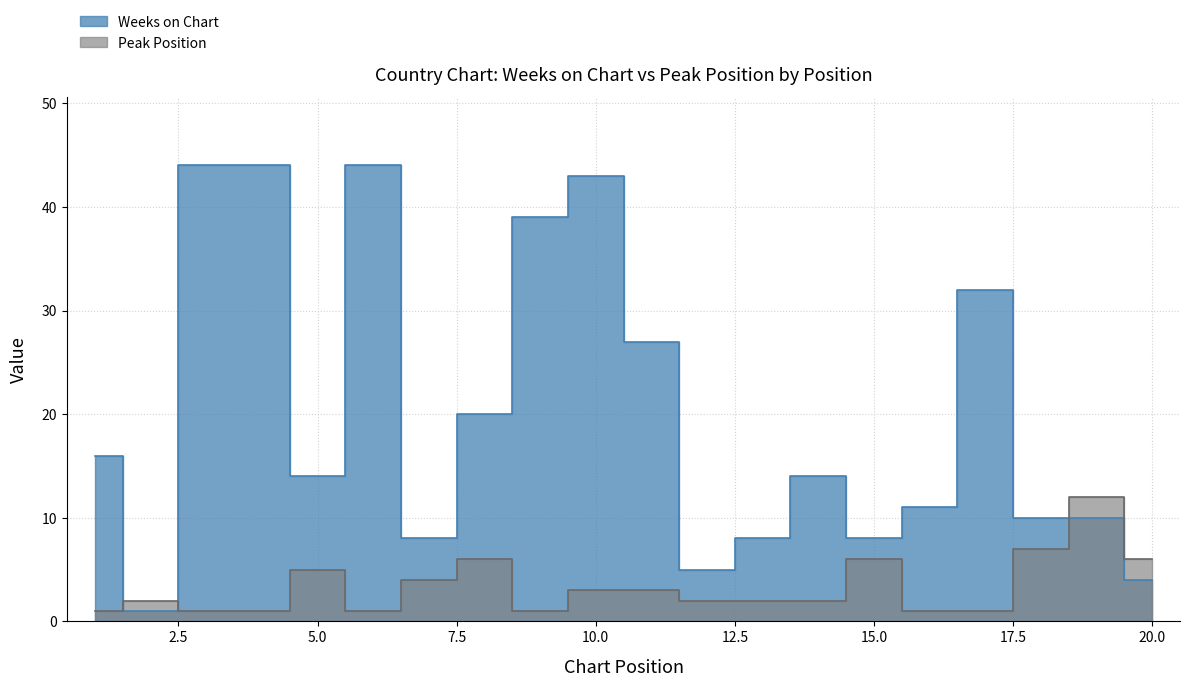

What value does the Peak Position series have at 19, to the nearest 5?

10